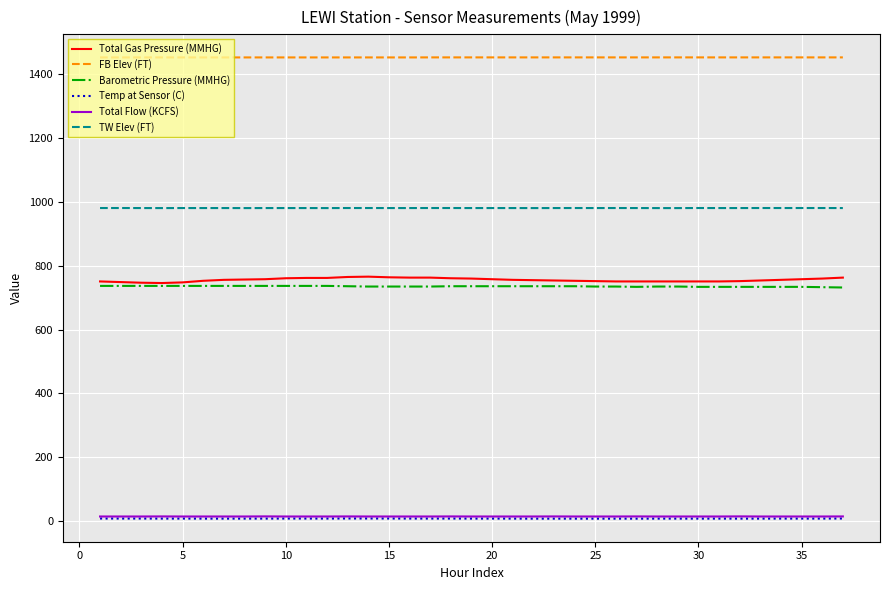

Which series has the largest range (max minus min)?

Total Gas Pressure (MMHG)